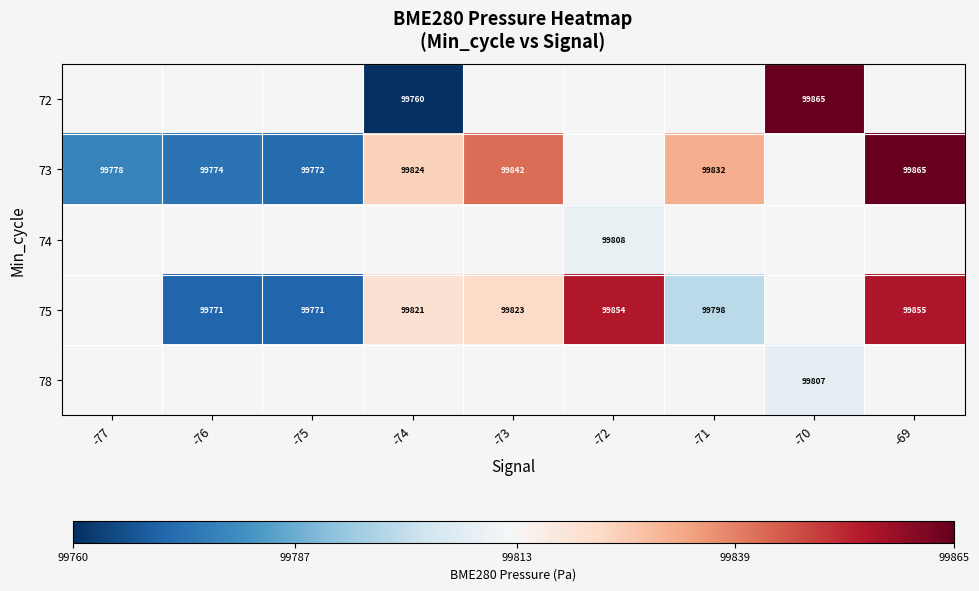

What is the smallest value displayed?

99760.3